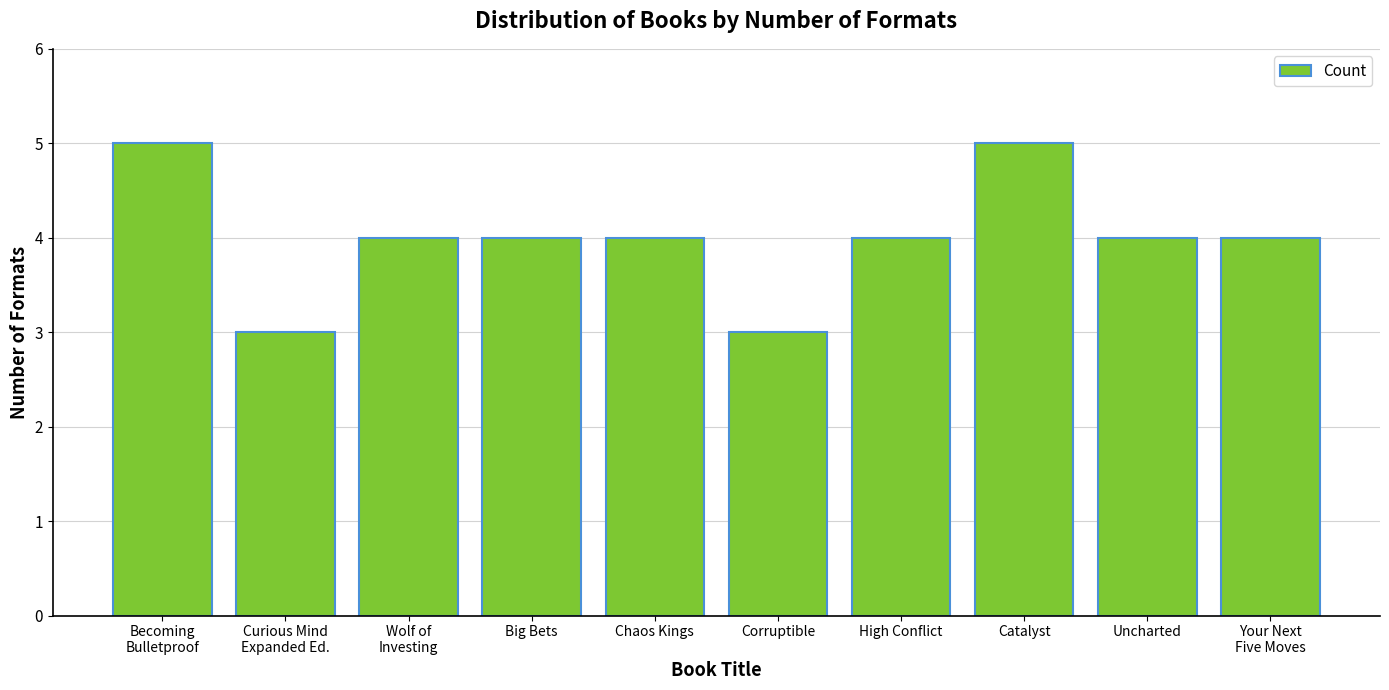

What is the sum of all values?

40